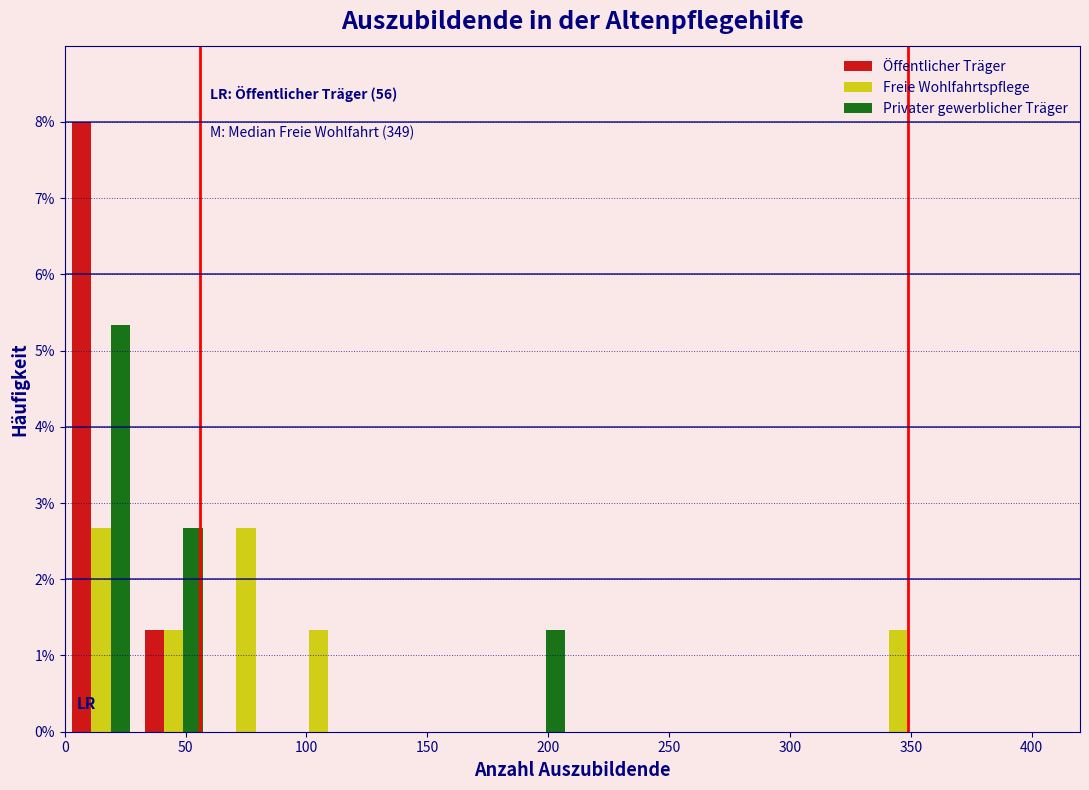

In the Privater gewerblicher Träger series, which range on the x-axis has the tallest bar?

0 to 30